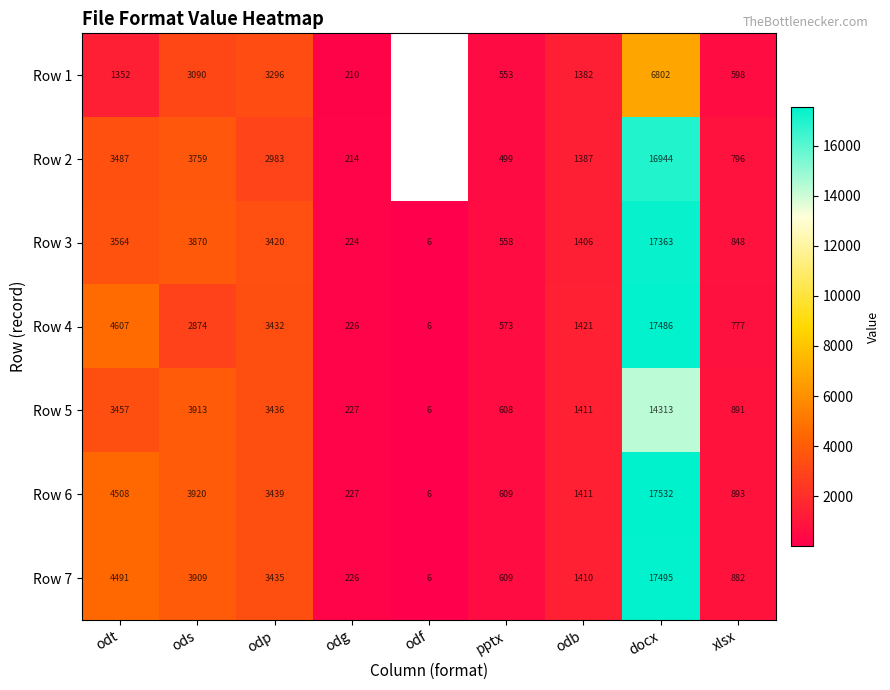

Where does the Row 6 series first go above 1411?

odt